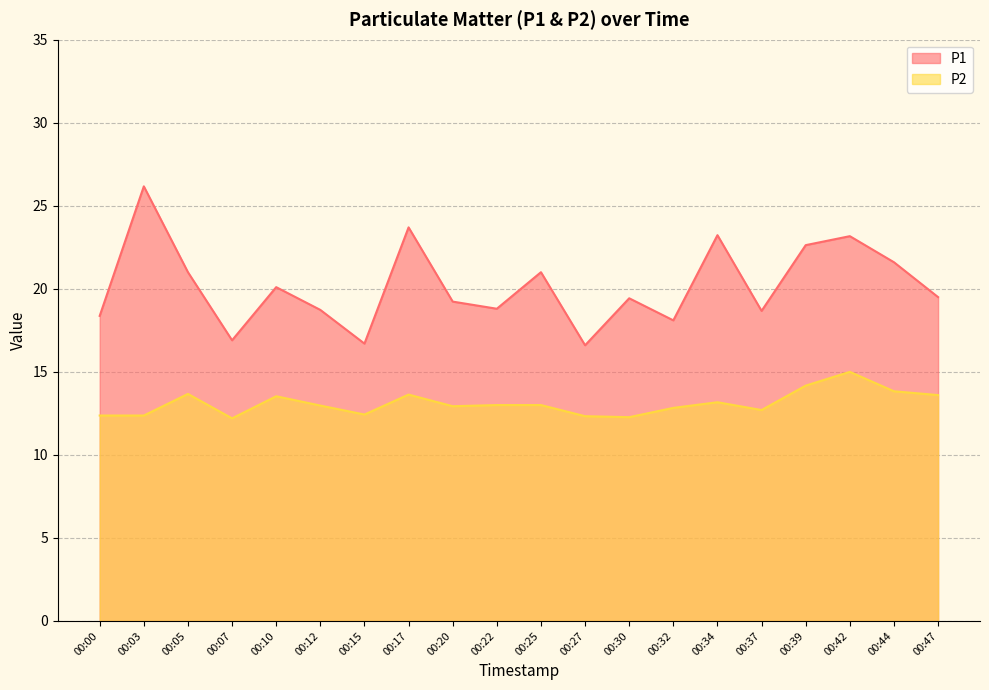

At which category does P2 reach its first local valley?

00:07